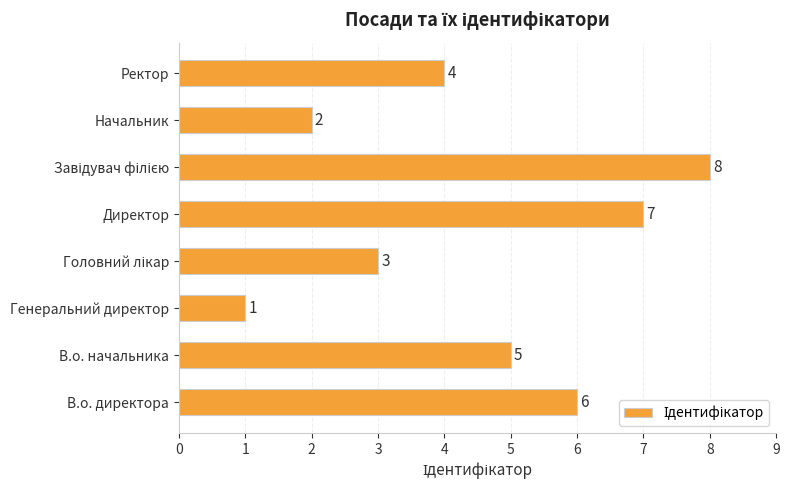

What is the difference between the maximum and minimum values?

7